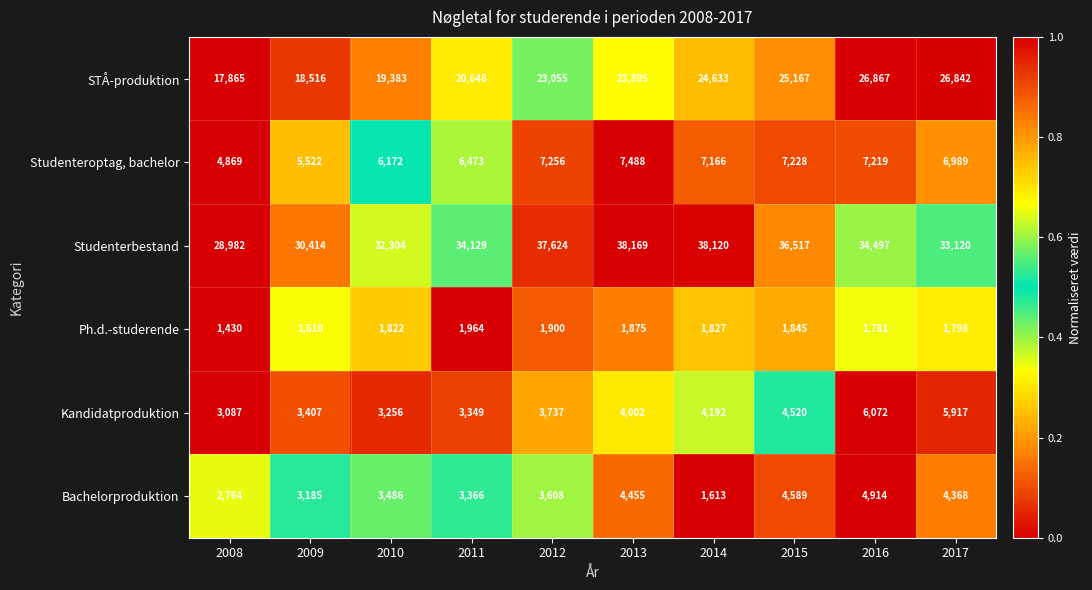

Read the STÅ-produktion value at 2008, to the nearest 50.

17850